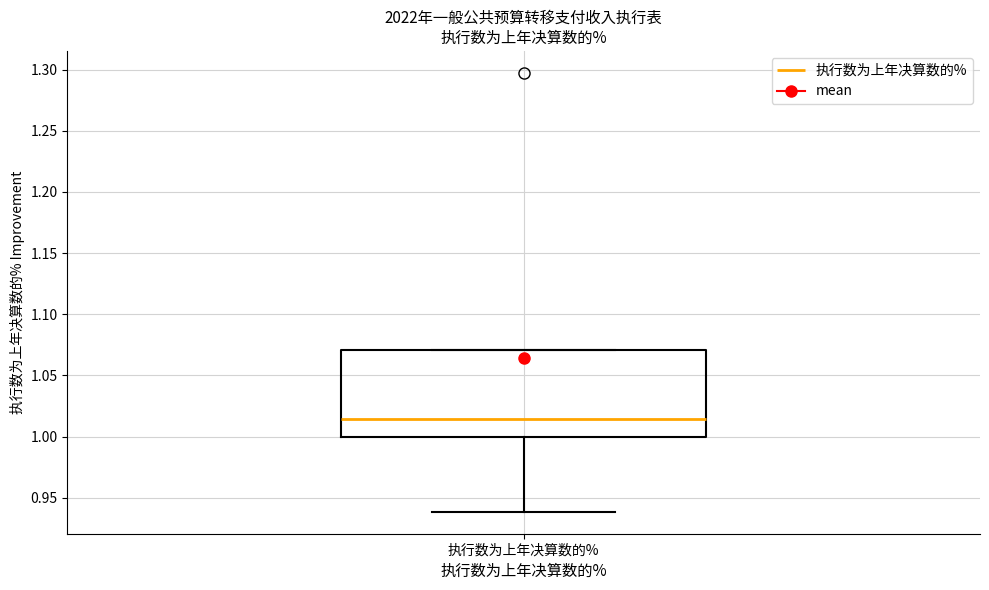

Where does the lower whisker of the box for 执行数为上年决算数的% end on the y-axis? The values are not printed on the chart, so give them approximately, as read against the axis.

0.940